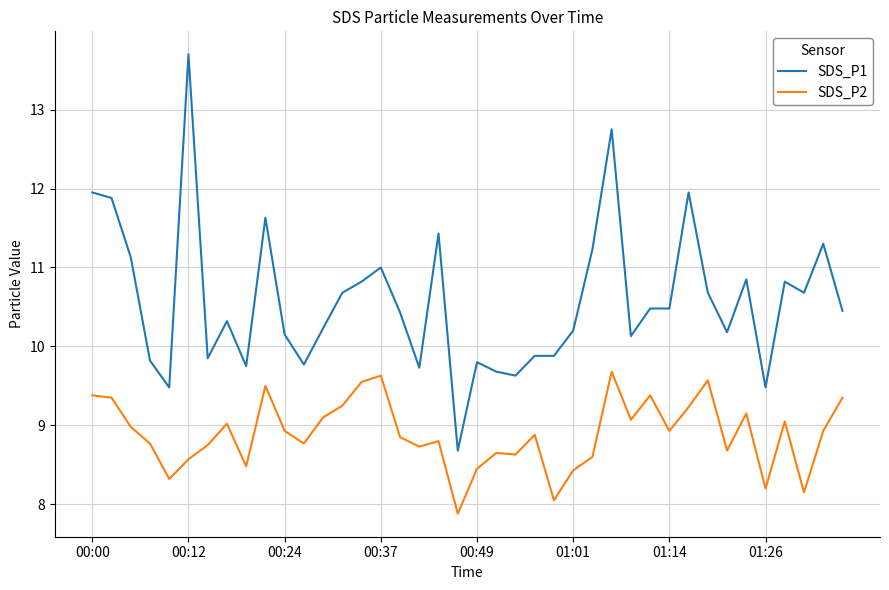

Which series has the widest spread of values?

SDS_P1